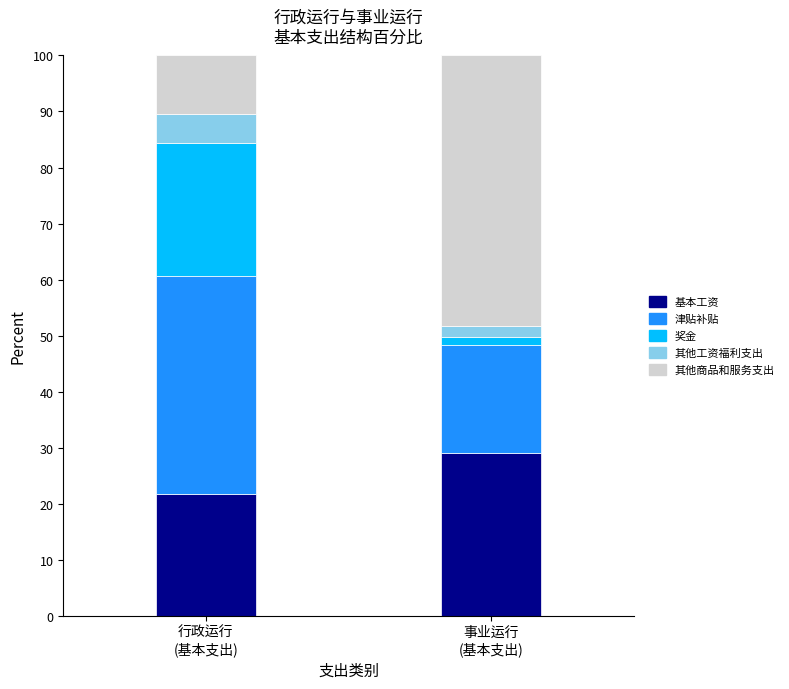

What is the lowest value of the 基本工资 series?

21.7